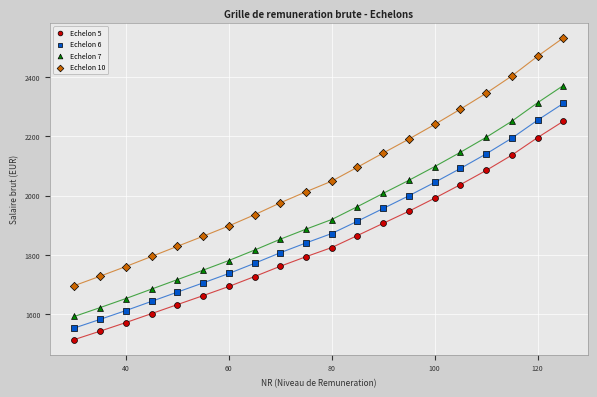

Which series has the widest spread of Y values?

Echelon 10